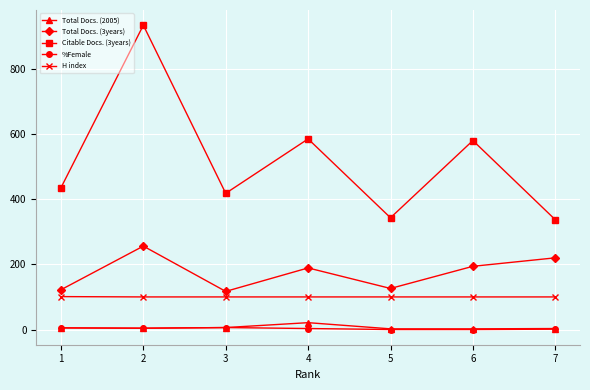

True or false: Total Docs. (3years) has more than 2 points higher than both neighbors.

False